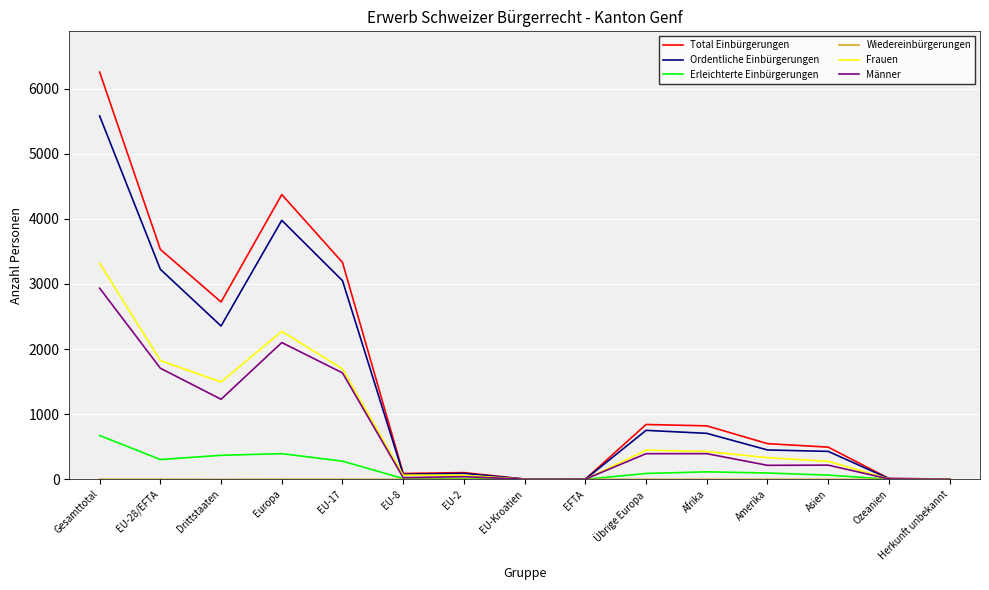

Where is the first local maximum for Frauen?

Europa